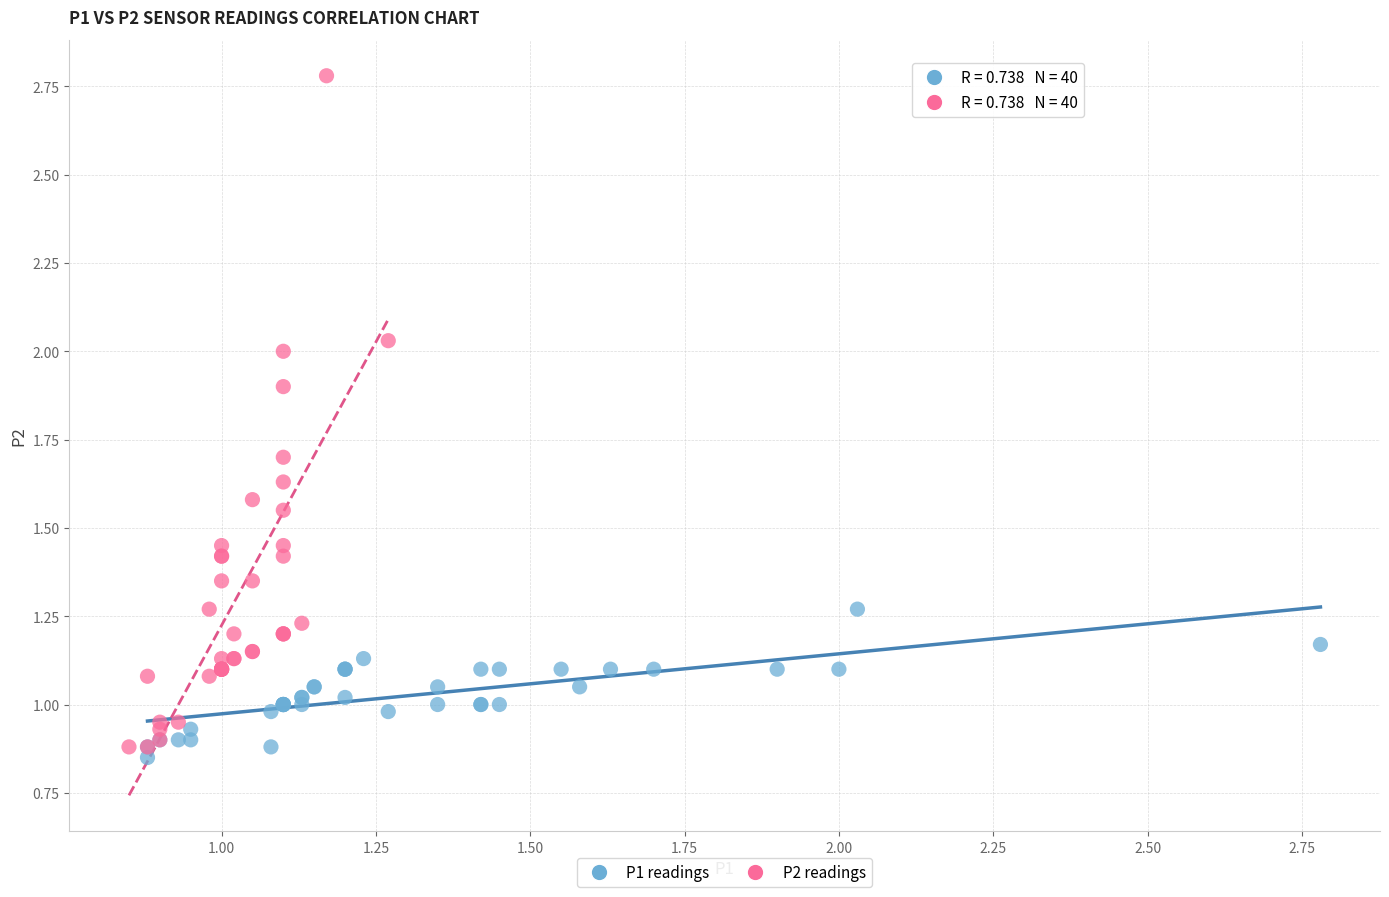

Which series contains the lowest Y value?

P1 readings